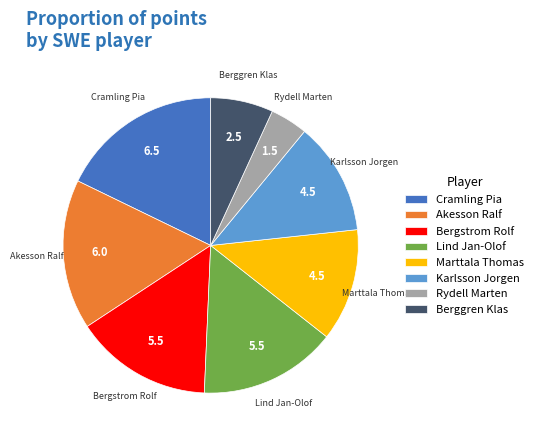

Do Akesson Ralf and Lind Jan-Olof together represent more than half of the pie?

No